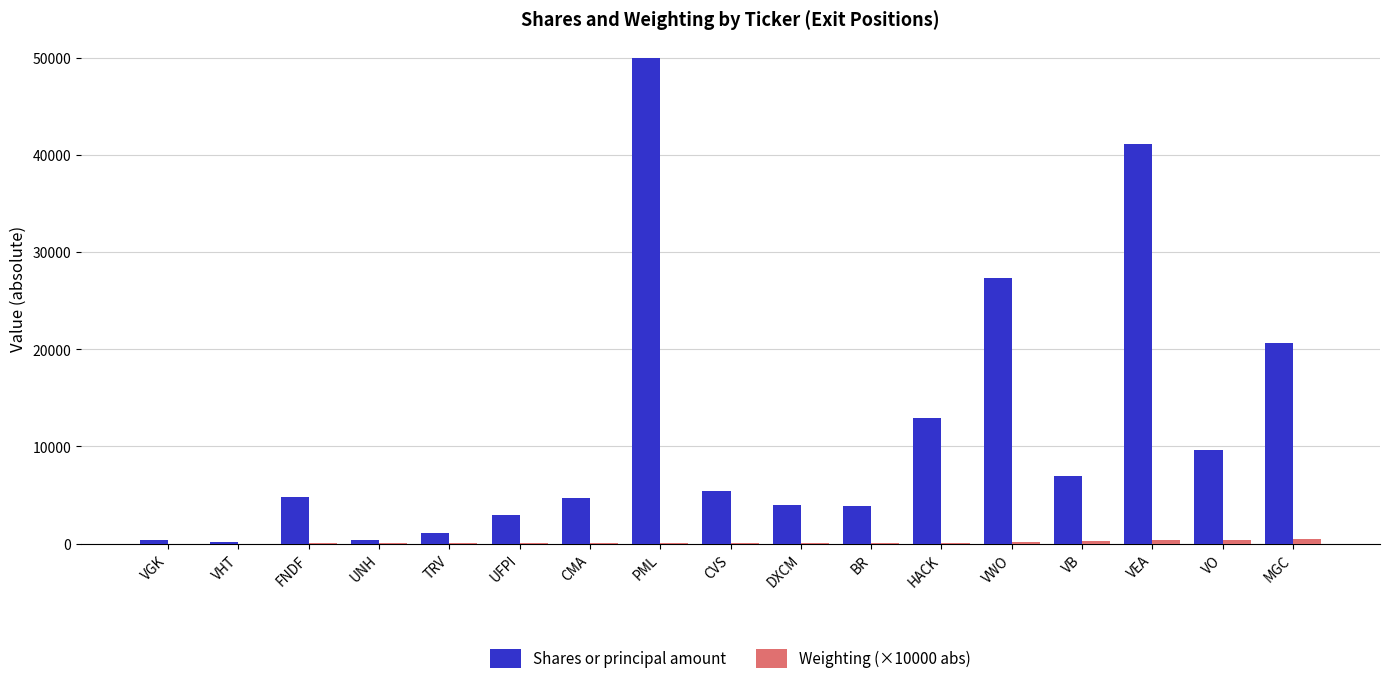

The Shares or principal amount series shows 356 at VGK. True or false?

True